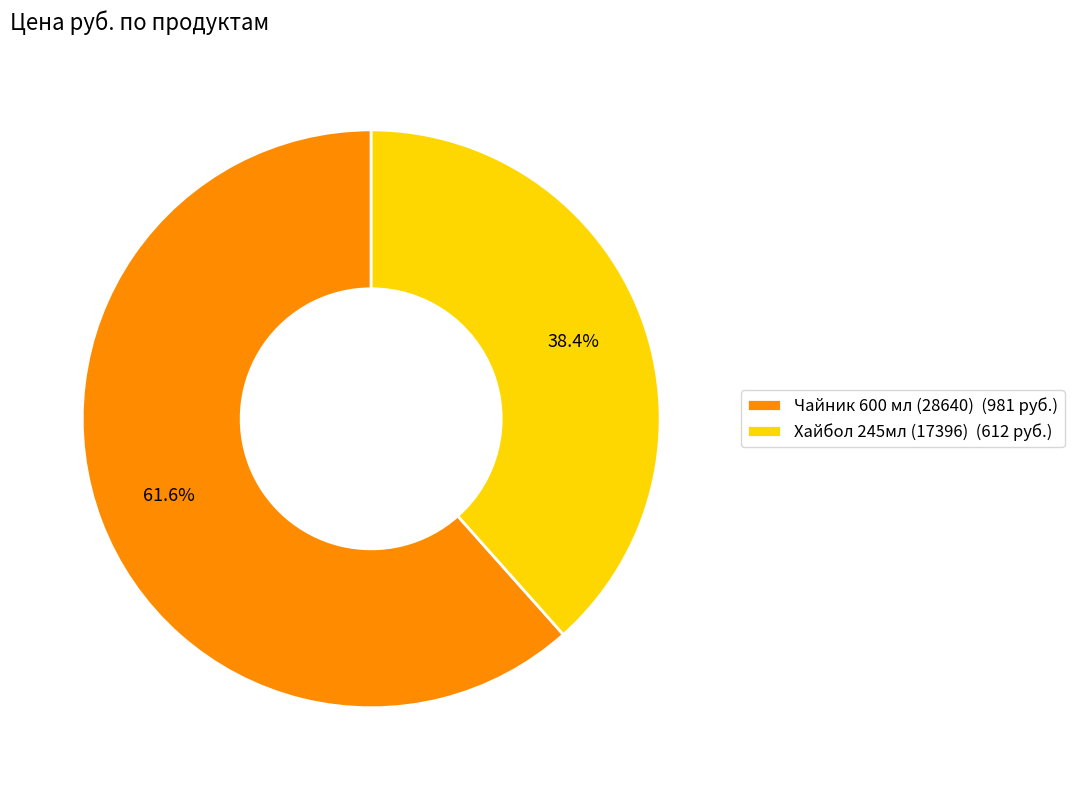

To the nearest percent, what is the difference between the Чайник 600 мл (28640) and Хайбол 245мл (17396) slice percentages?

23%